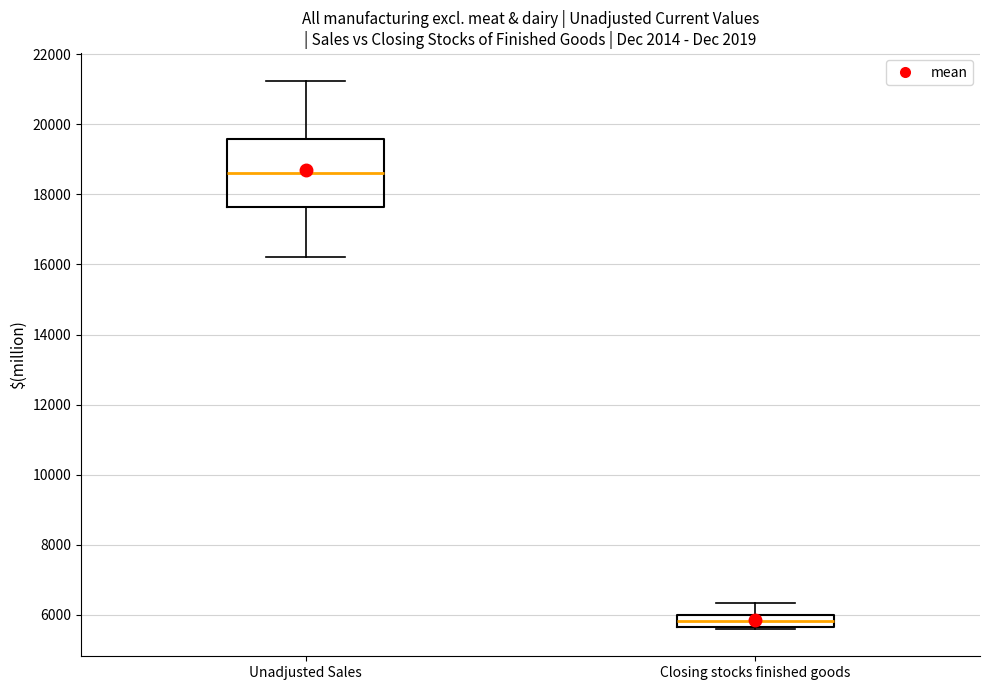

Reading left to right, transcribe this box plot: for each box, give where its median line is, the range the box spans, and where its two whiskers end, as read against the y-axis. The values are not printed on the chart, so give them approximately, as read against the axis.

Unadjusted Sales: median 18600, box 17600 to 19600, whiskers 16200 to 21200
Closing stocks finished goods: median 5800, box 5600 to 6000, whiskers 5600 to 6400